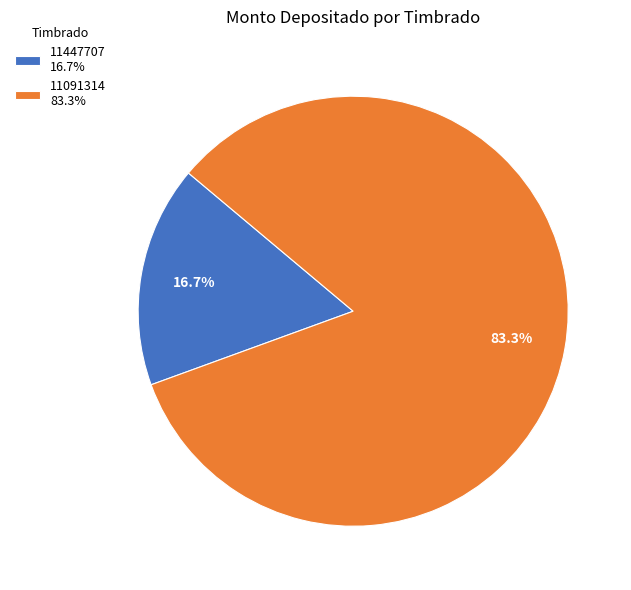

Does any single category account for the majority?

Yes